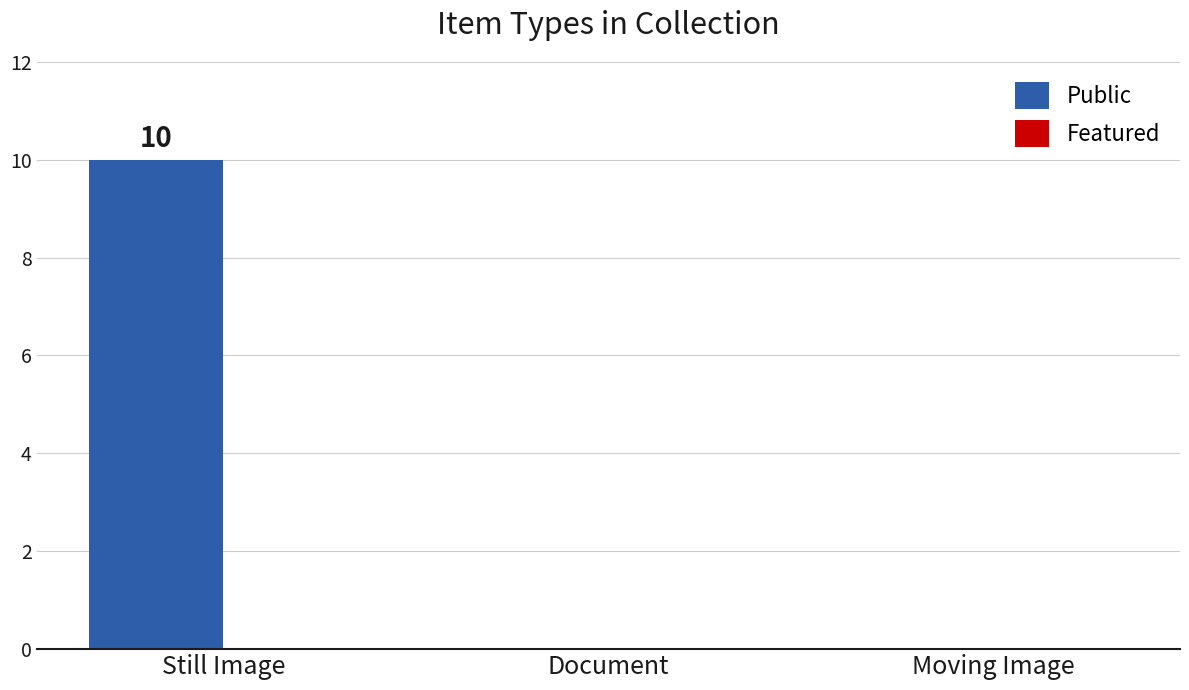

Which label corresponds to the largest value in the chart?

Still Image